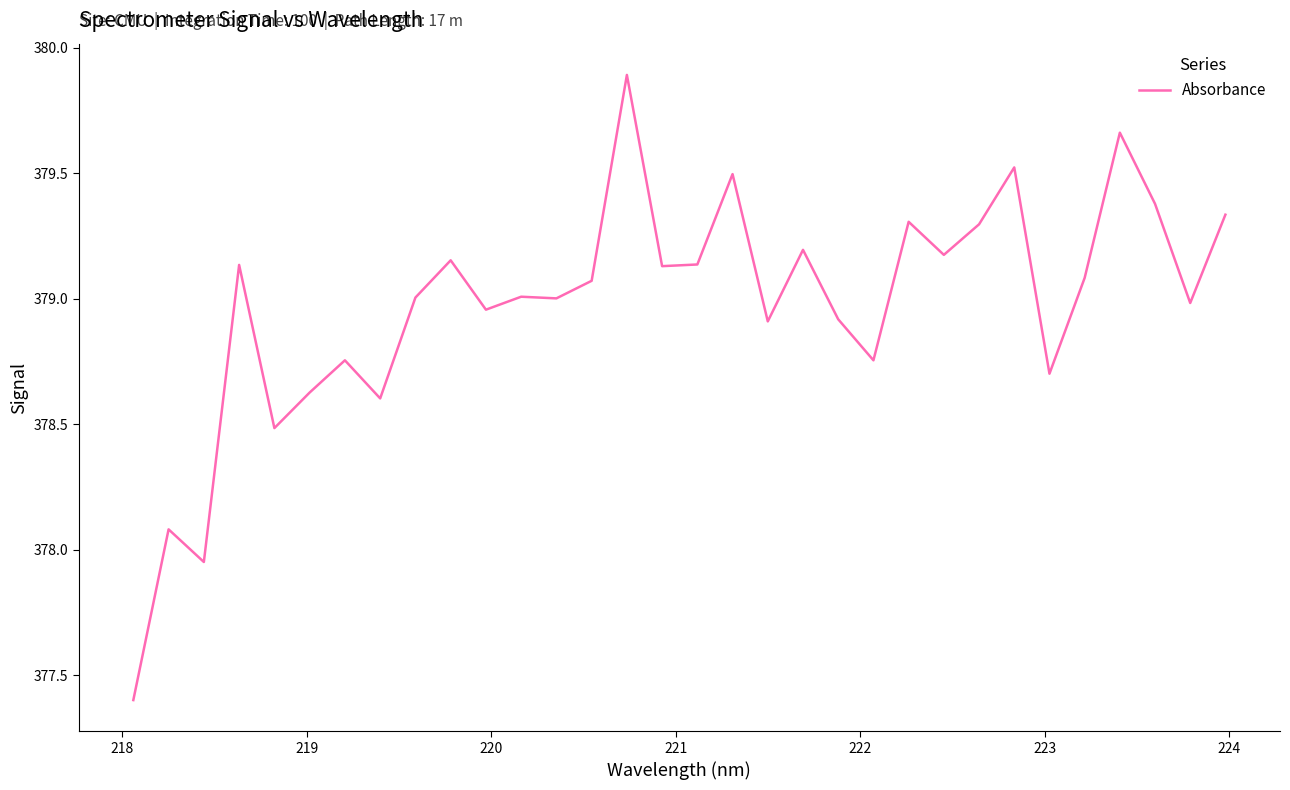

What is the difference between the maximum and minimum values?

2.5